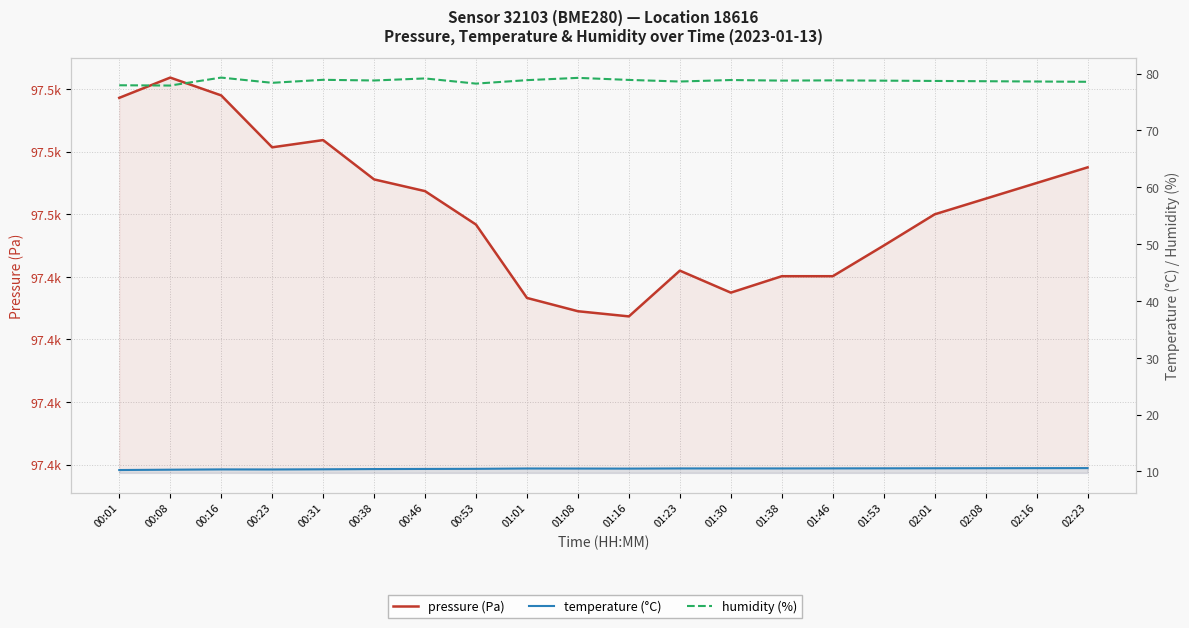

List the series in order of their peak value, lowest first.

temperature, humidity, pressure